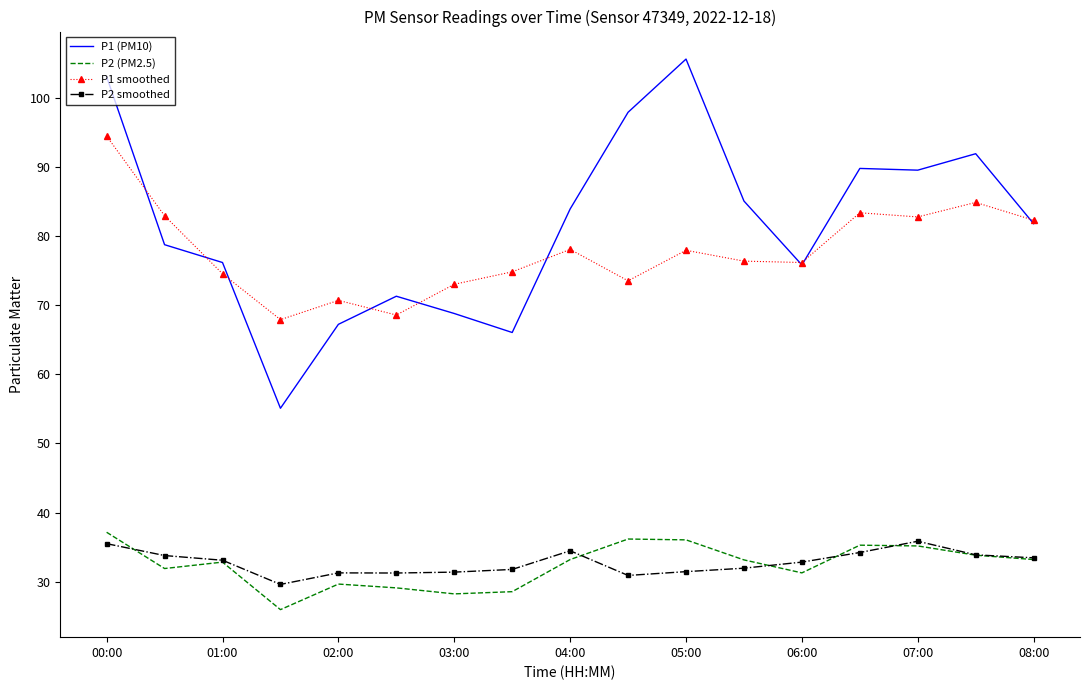

Which series has the largest range (max minus min)?

P1 (PM10)